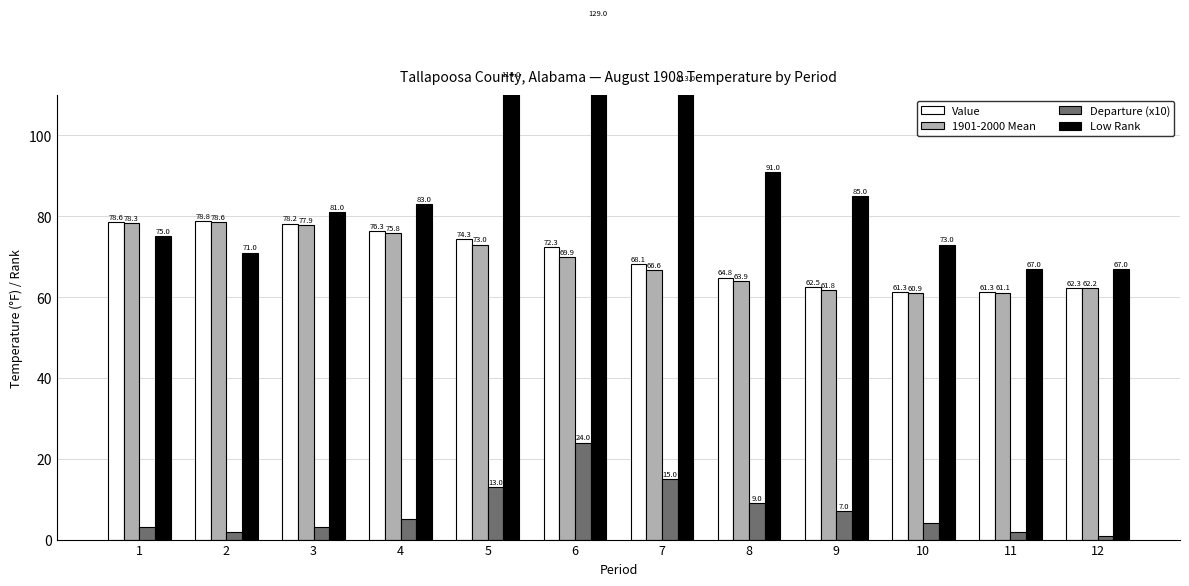

Which series has the largest range (max minus min)?

Low Rank